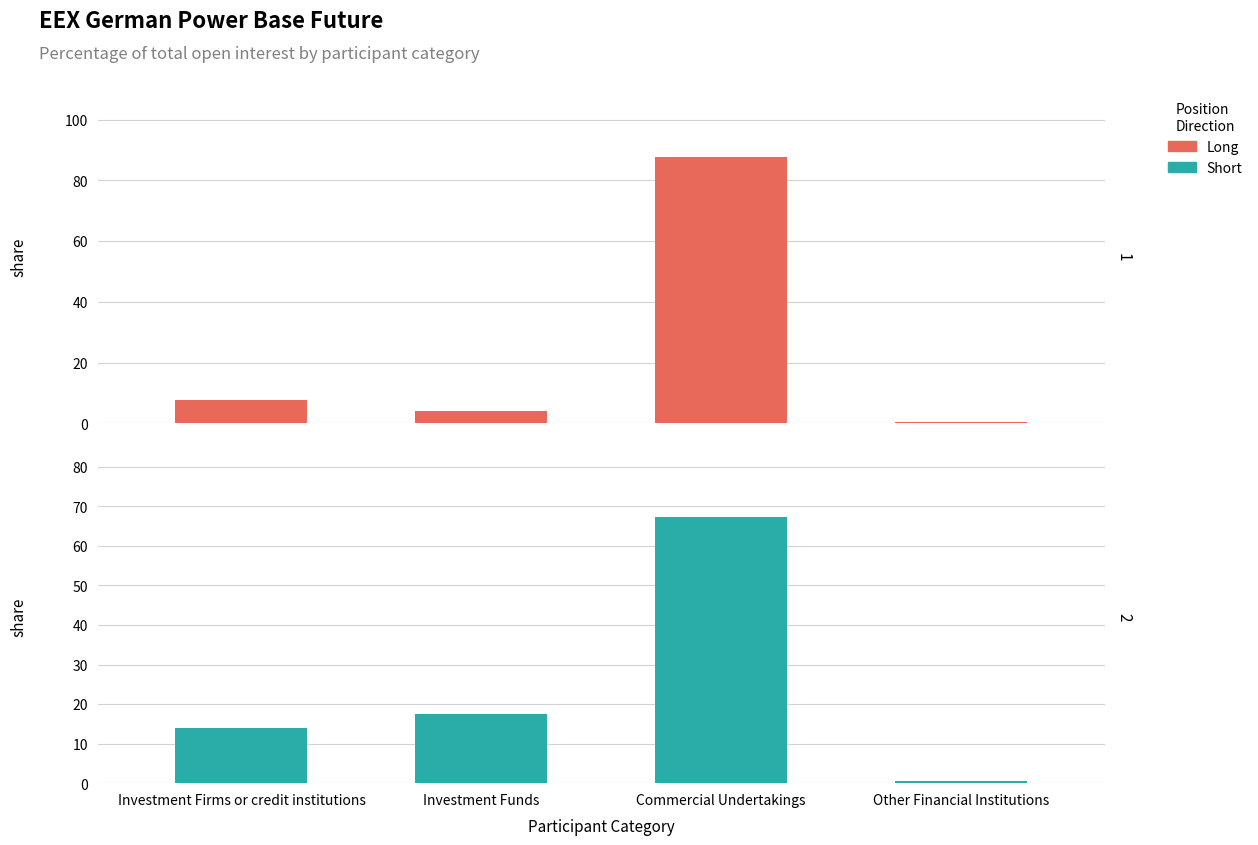

Rank the series by their maximum value, from lowest to highest.

Short, Long